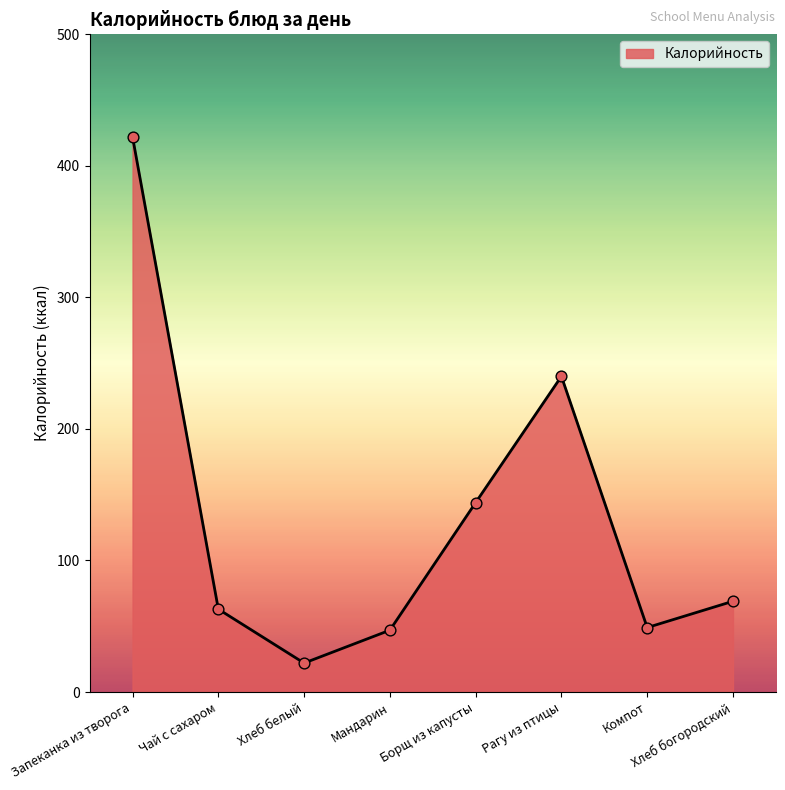

What is the ratio of the value at Хлеб белый to the value at Компот?

0.4